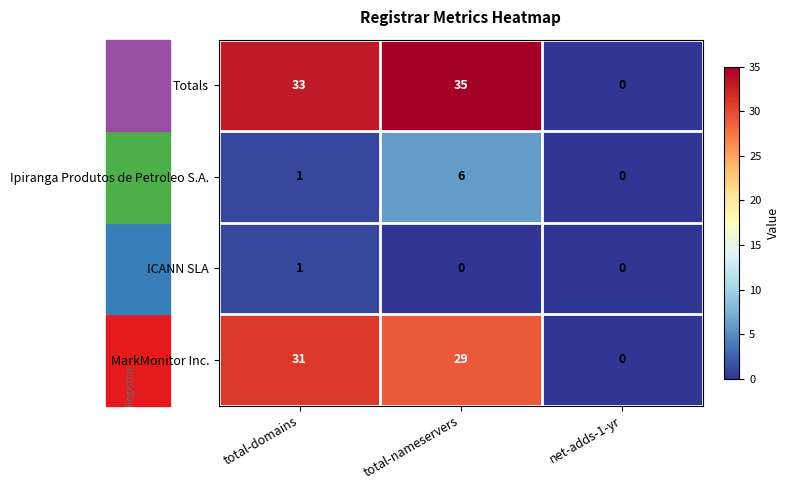

How many values in MarkMonitor Inc. are above zero?

2